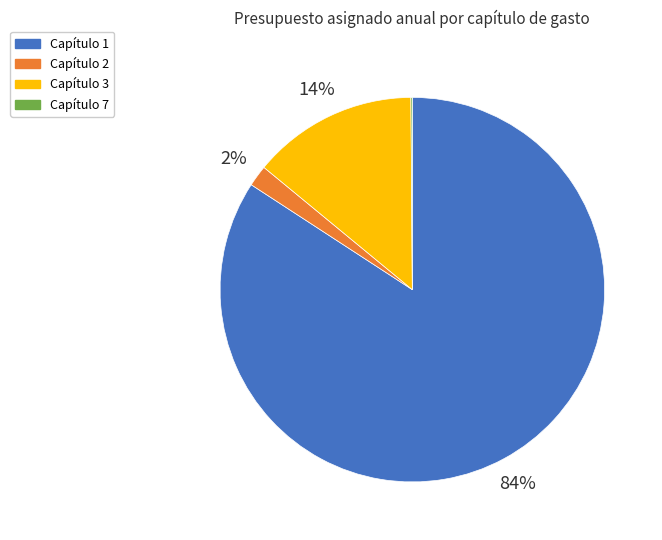

To the nearest percent, what is the combined percentage of Capítulo 2 and Capítulo 1?

86%